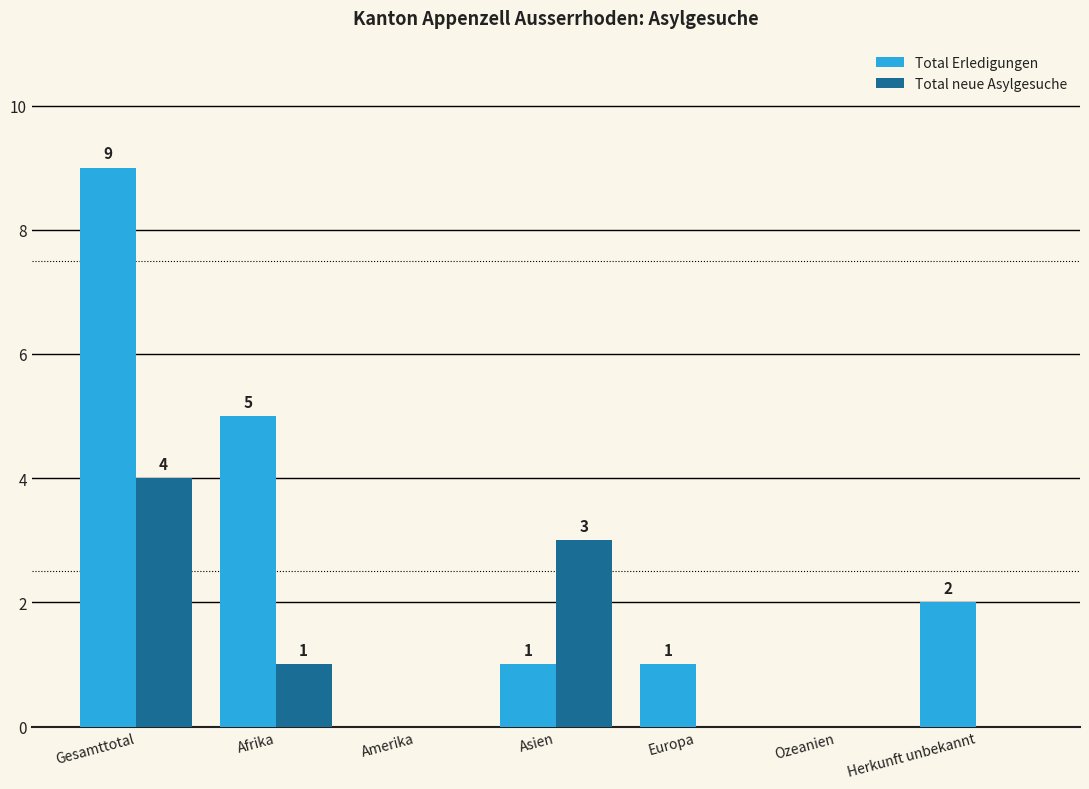

Reading left to right, transcribe all the data shown in this chart.

Total Erledigungen: 9	5	0	1	1	0	2
Total neue Asylgesuche: 4	1	0	3	0	0	0